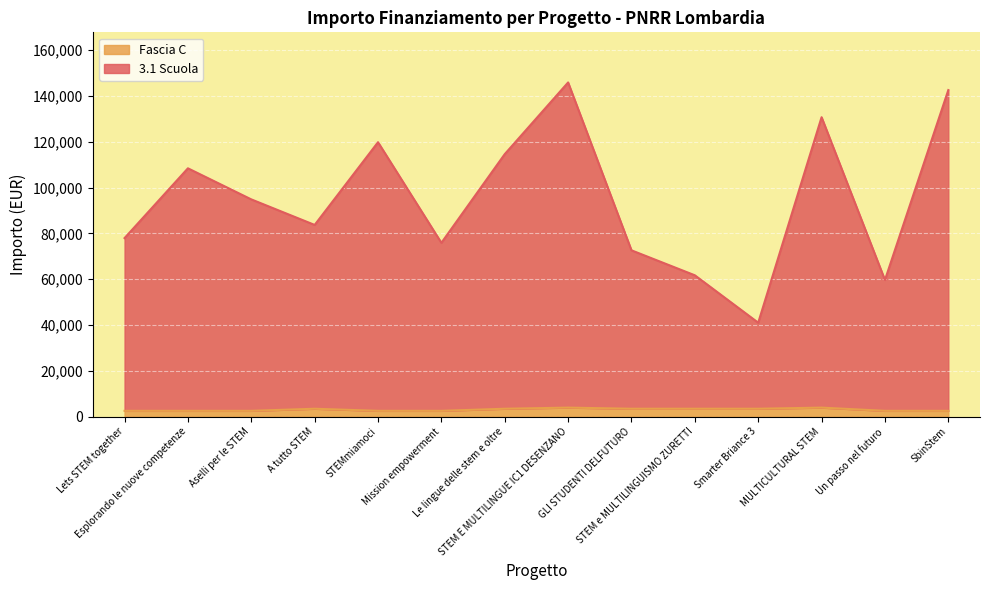

What is the smallest value displayed?

2498.0